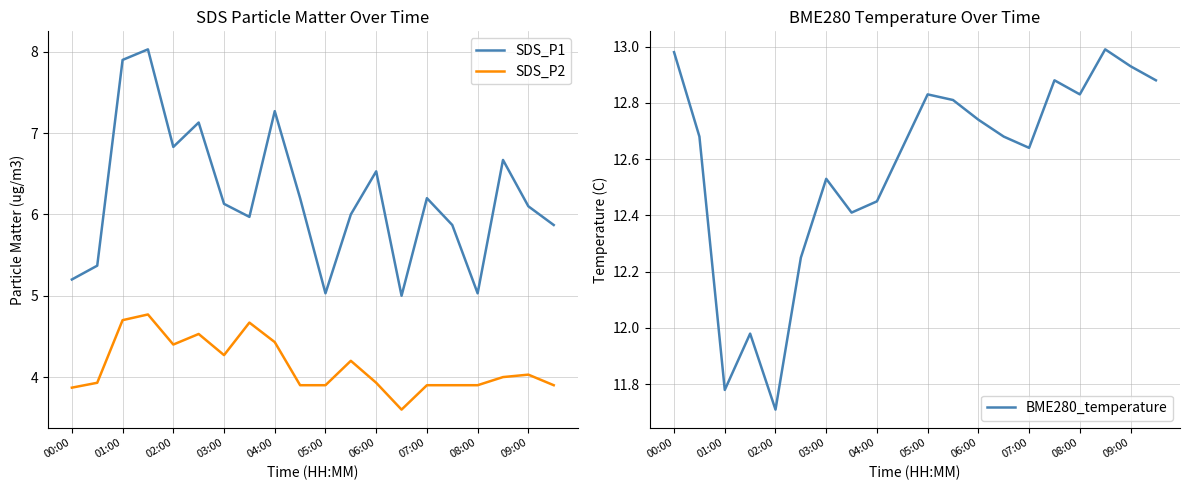

What is the minimum value for BME280_temperature?

11.7